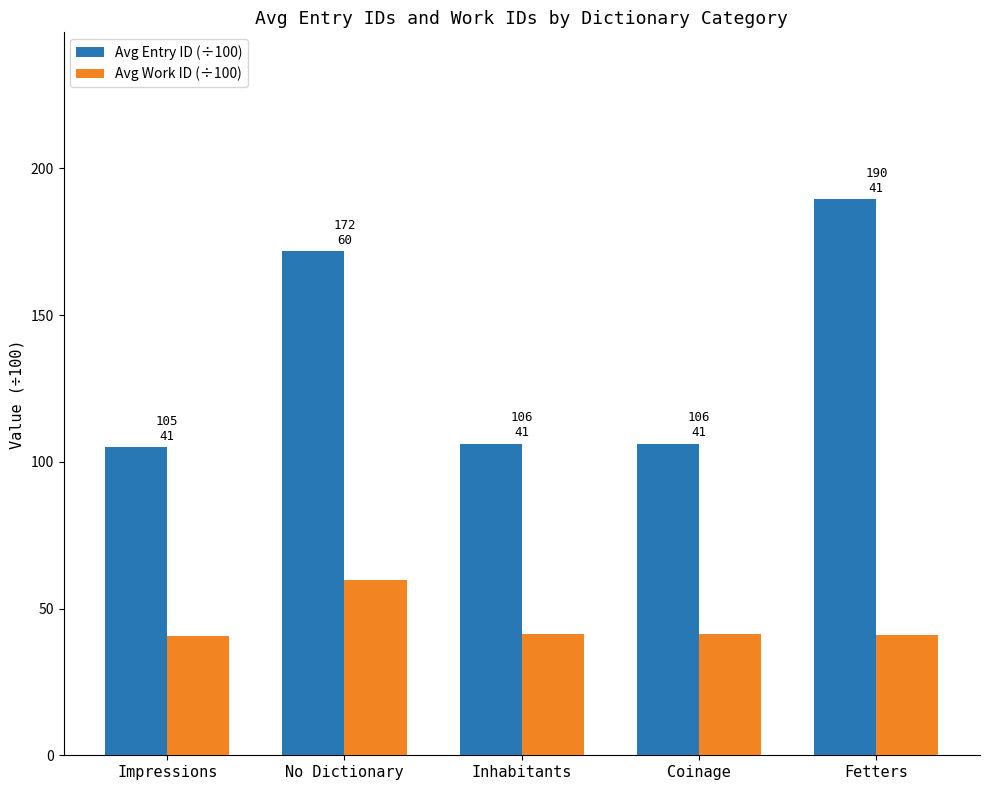

What is the highest value of the Avg Work ID (÷100) series?

59.8